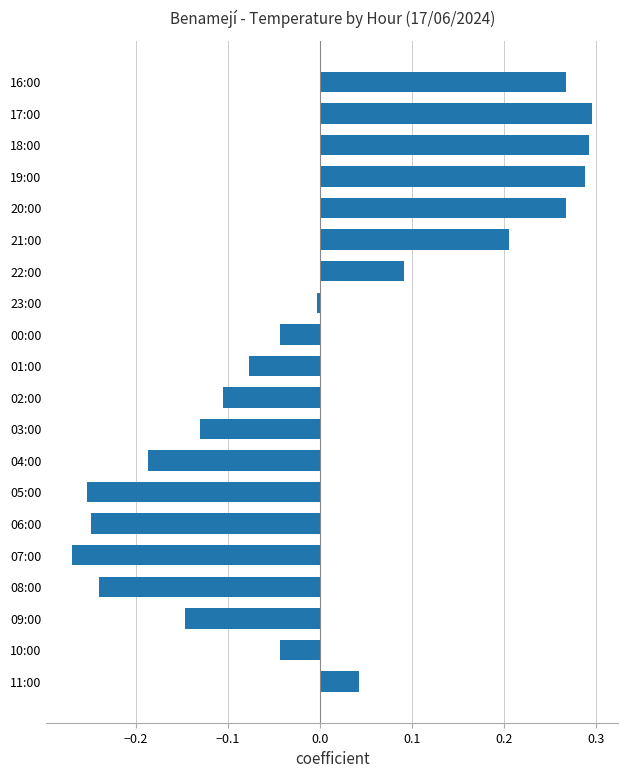

The chart shows a value of 0.3 at 16:00. True or false?

True